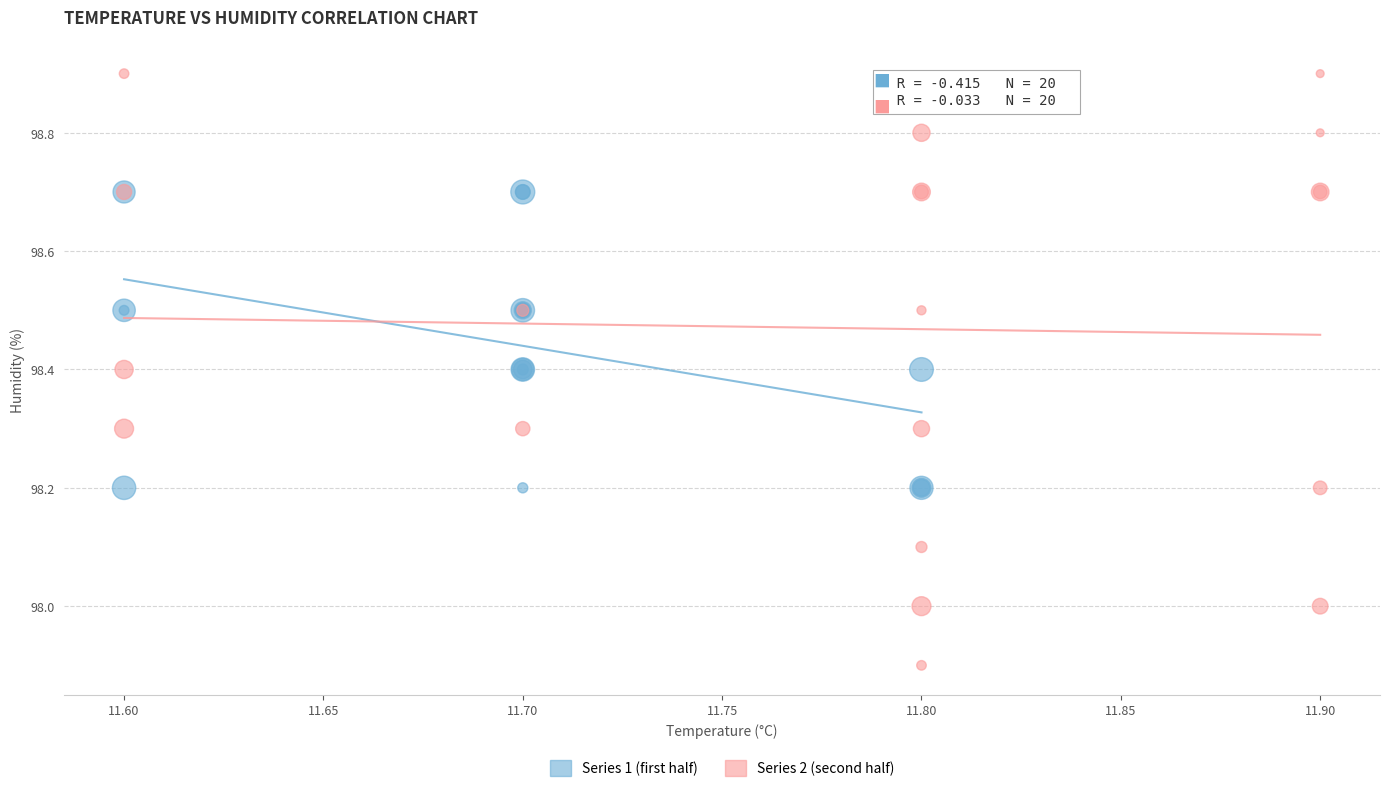

Which series has the widest spread of Y values?

Series 2 (second half)